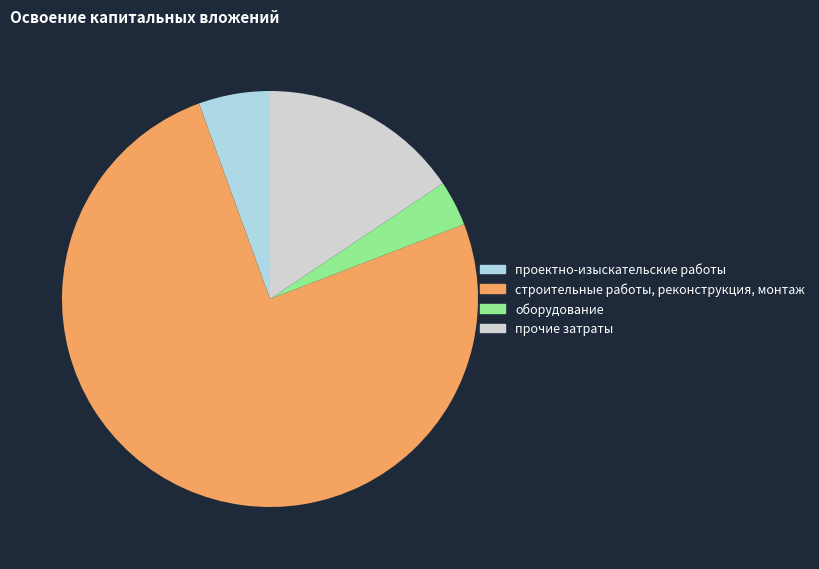

What is the ratio of the value at строительные работы, реконструкция, монтаж to the value at прочие затраты?

4.8